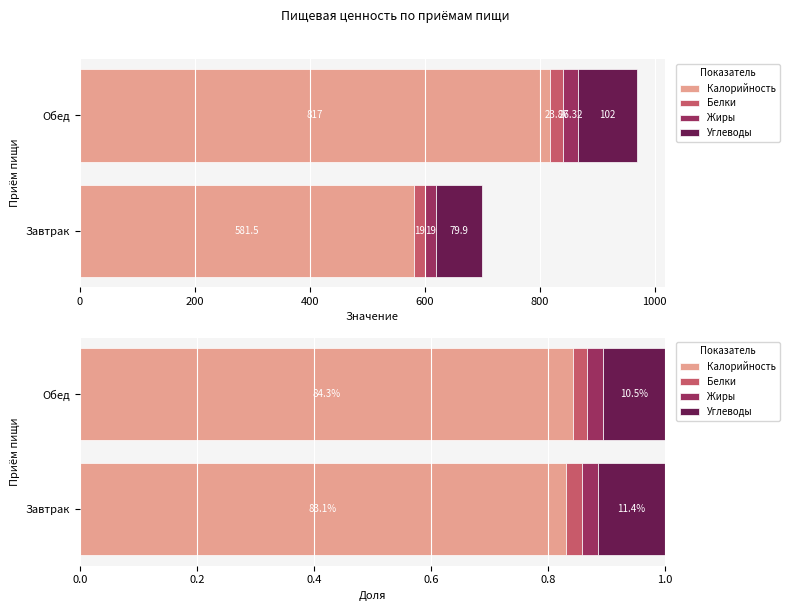

Is the value of Углеводы at Завтрак greater than the value of Калорийность at Обед?

No